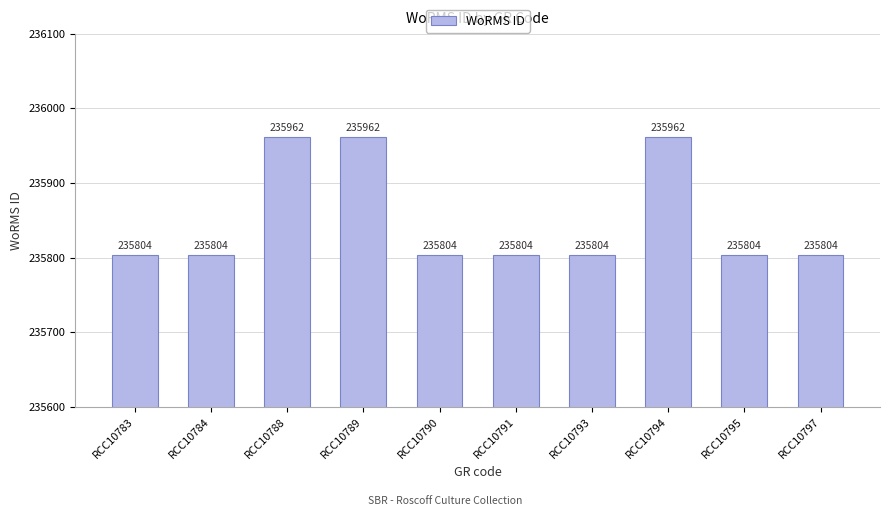

The value at RCC10789 is 235962. True or false?

True